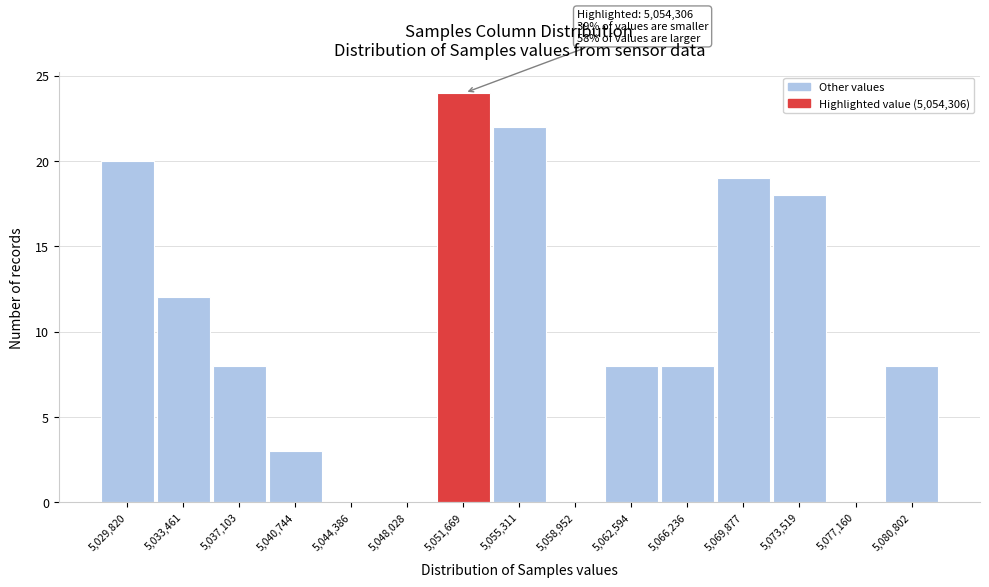

Reading left to right, what are all the values shown in this chart?

5,029,820=20	5,033,461=12	5,037,103=8	5,040,744=3	5,044,386=0	5,048,028=0	5,051,669=24	5,055,311=22	5,058,952=0	5,062,594=8	5,066,236=8	5,069,877=19	5,073,519=18	5,077,160=0	5,080,802=8